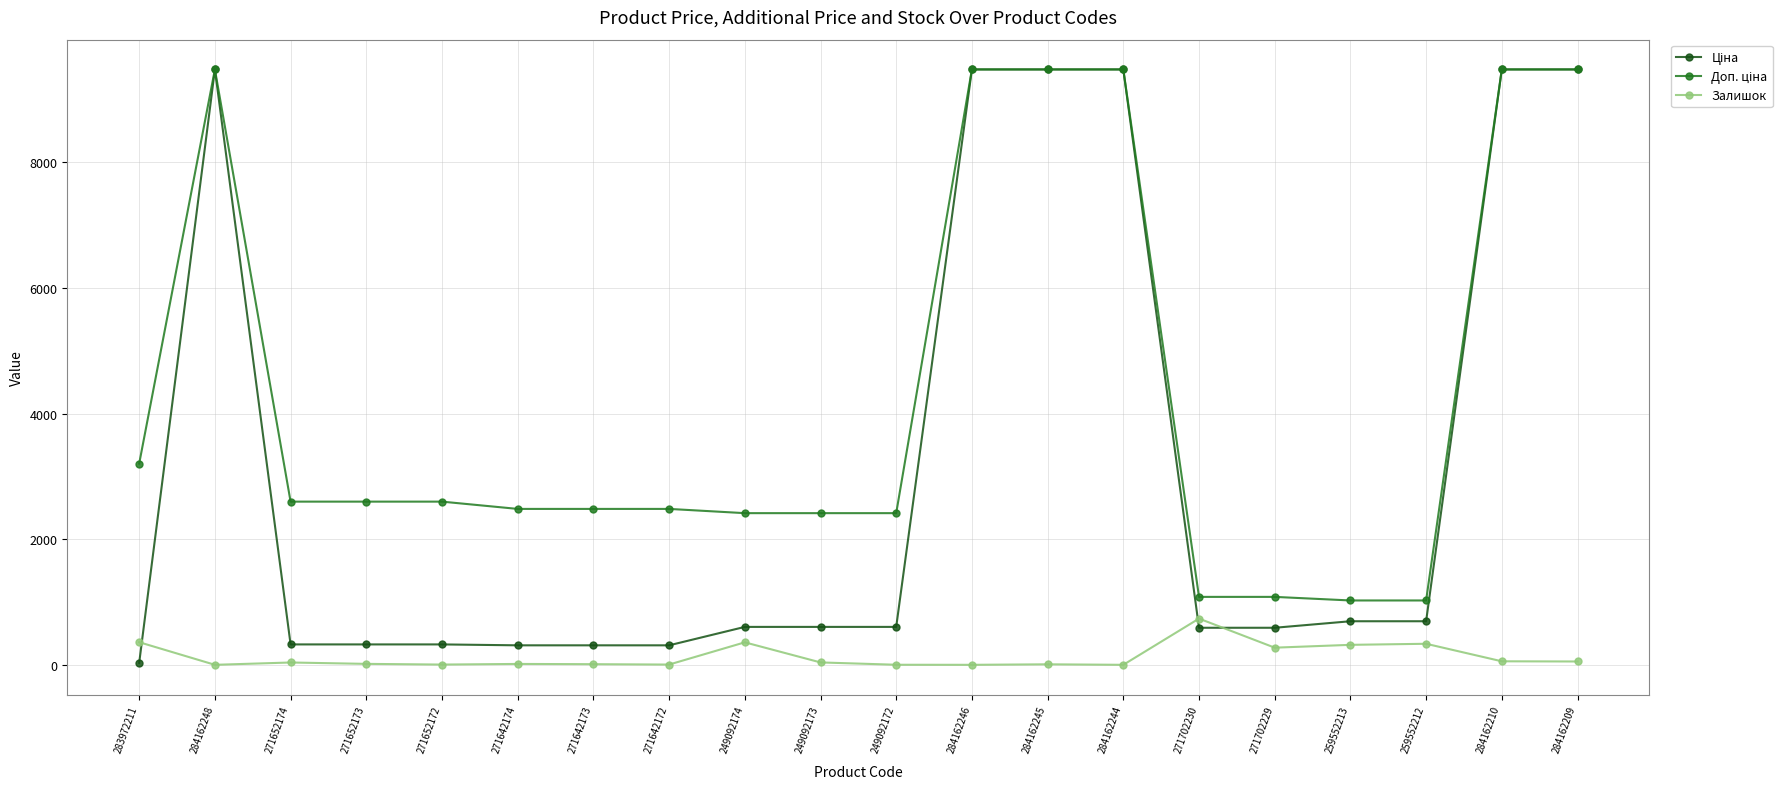

What is the greatest value displayed?

9480.1